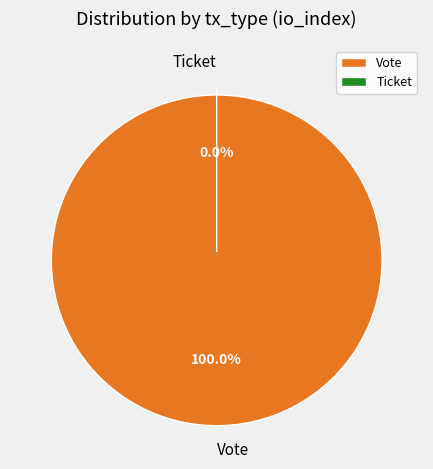

True or false: Vote accounts for 92% of the total.

False